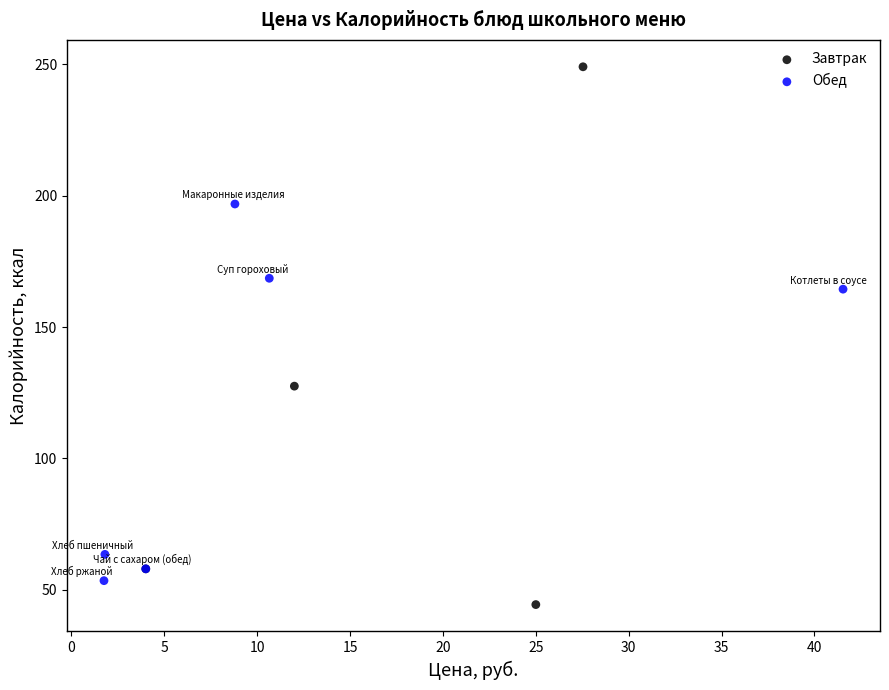

Which series contains the lowest Y value?

Завтрак